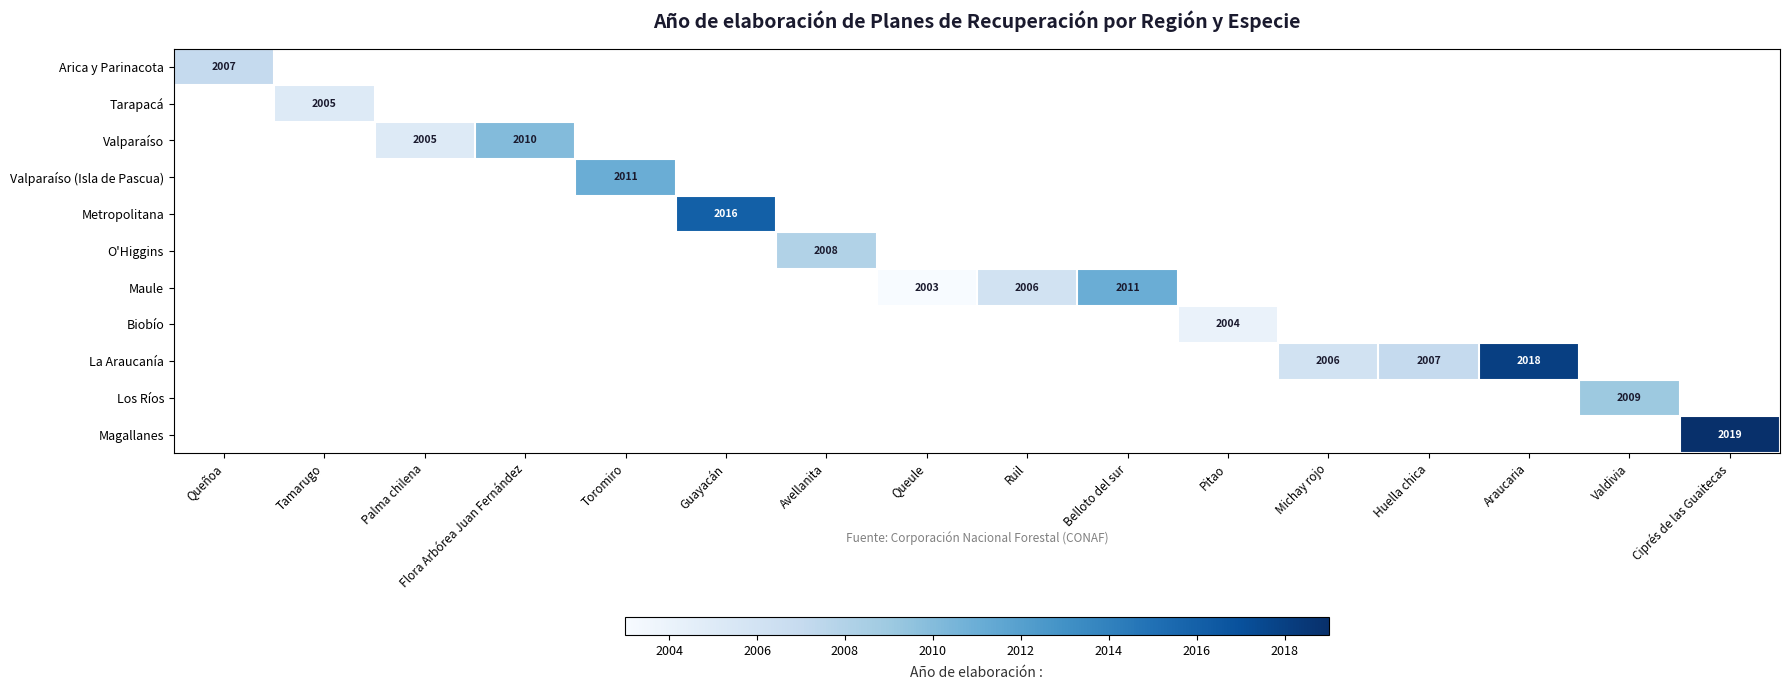

At how many categories does at least one series exceed 2008?

7